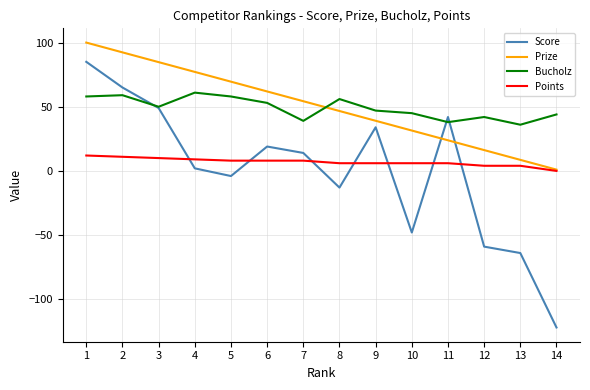

Which category has the highest value across all series?

1